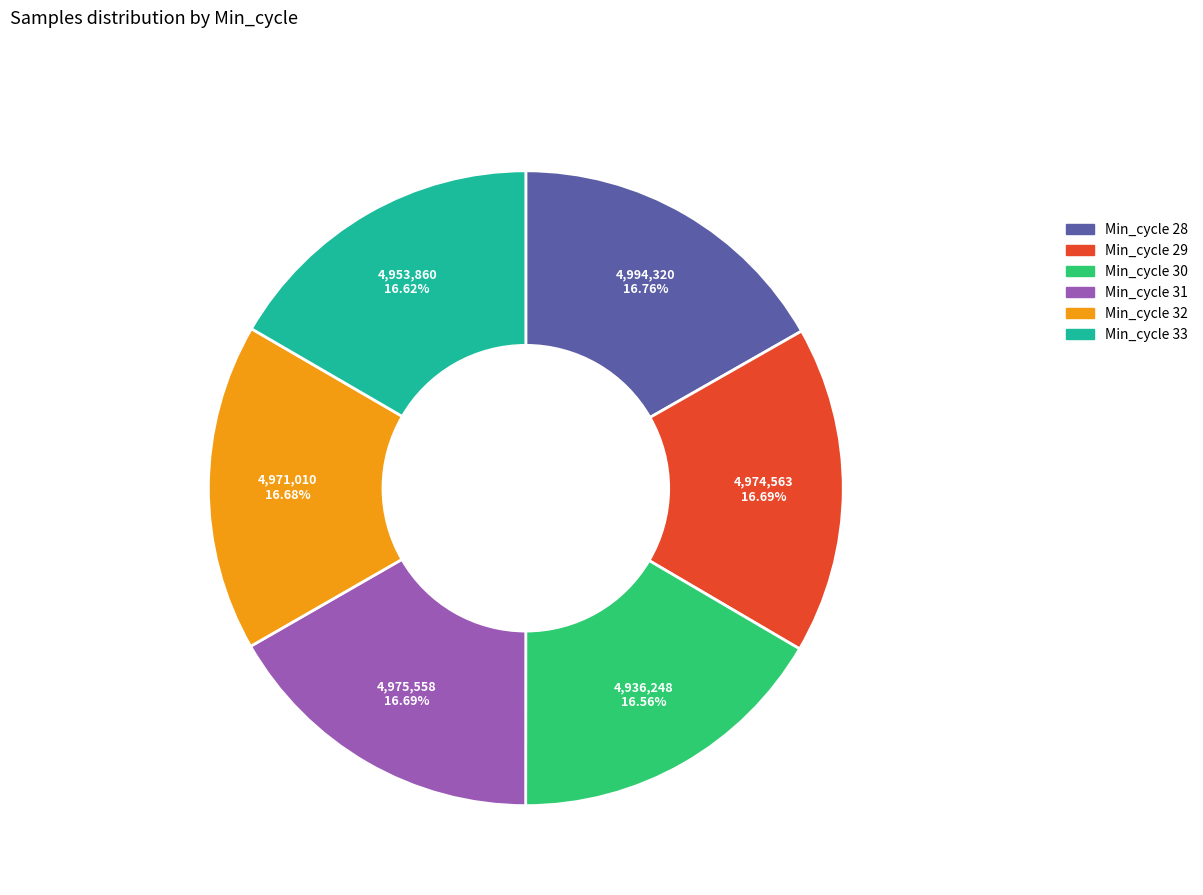

Does any single category account for the majority?

No